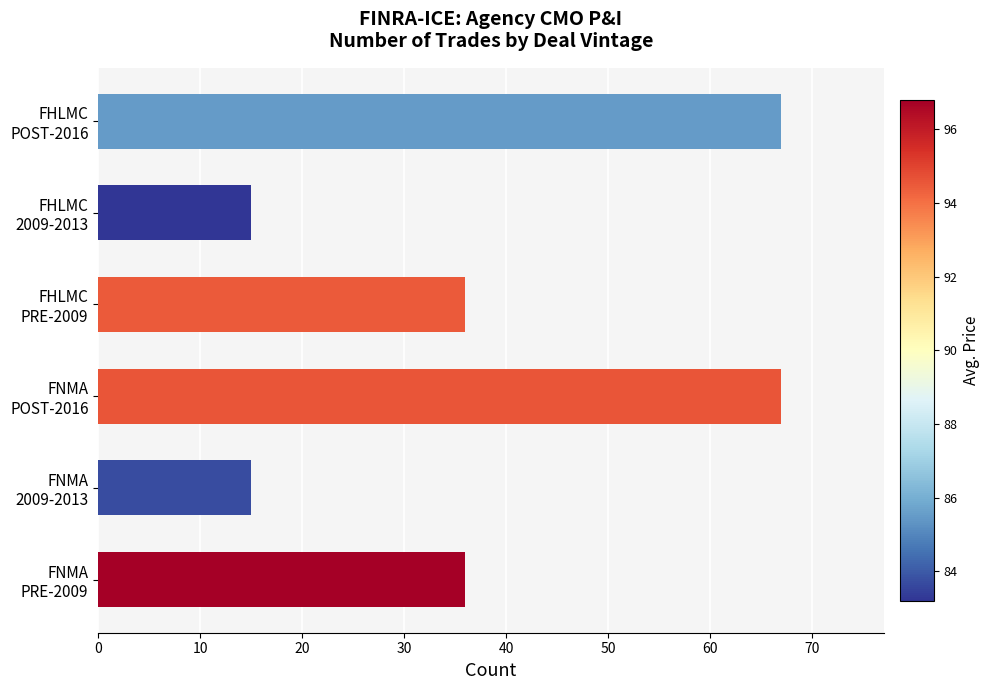

What is the greatest value displayed?

67